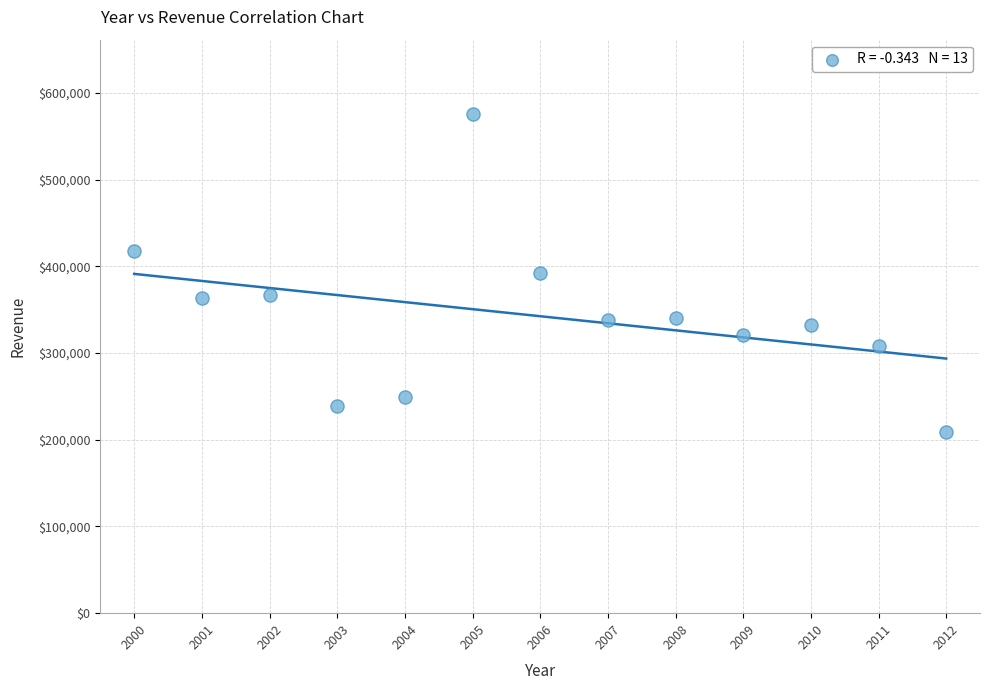

What is the range of X values (max minus min)?

12